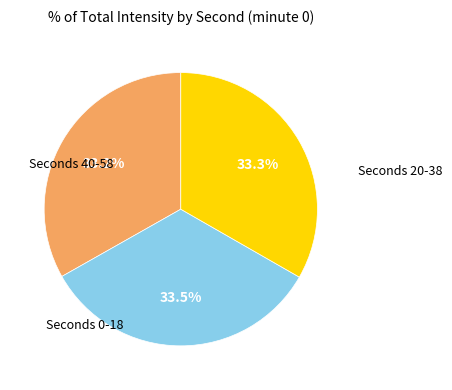

Does any single category account for the majority?

No